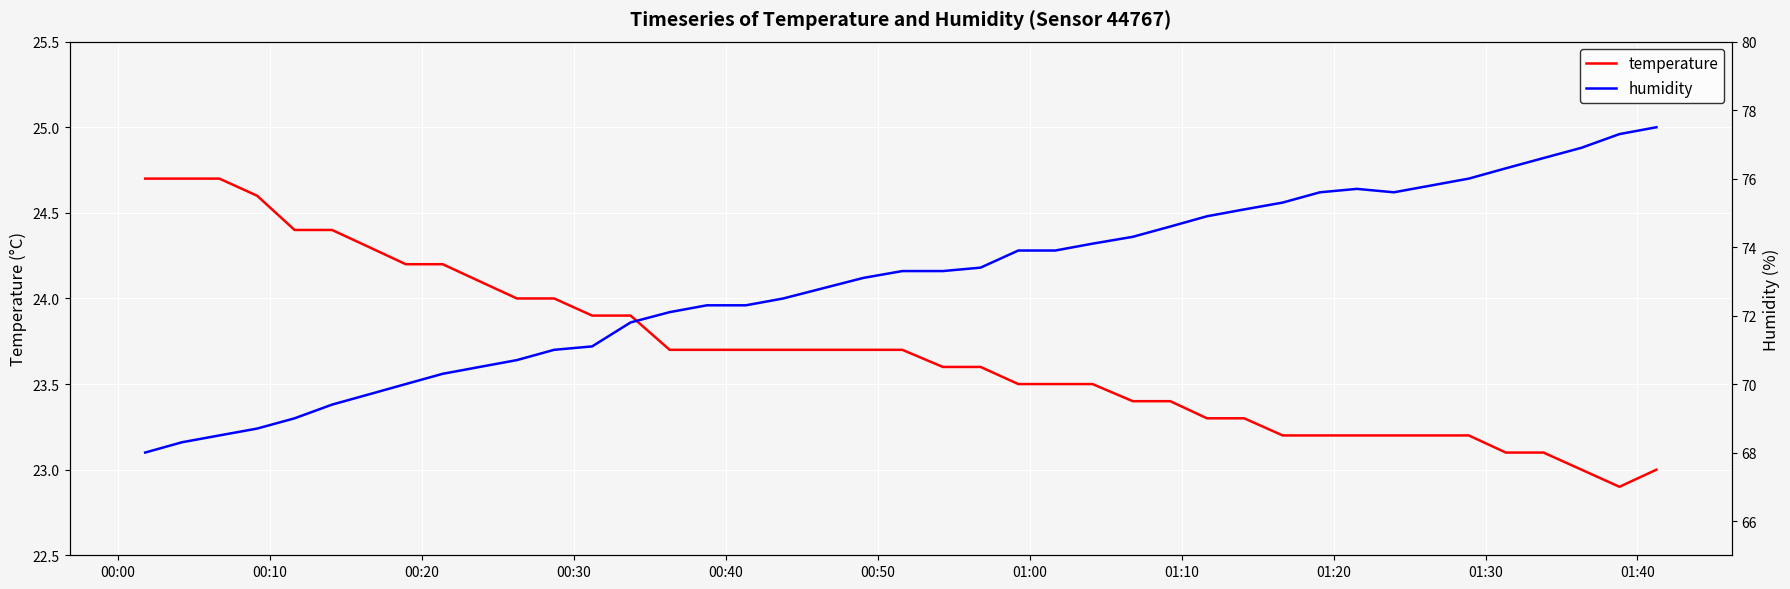

Which series has the largest total across all categories?

humidity